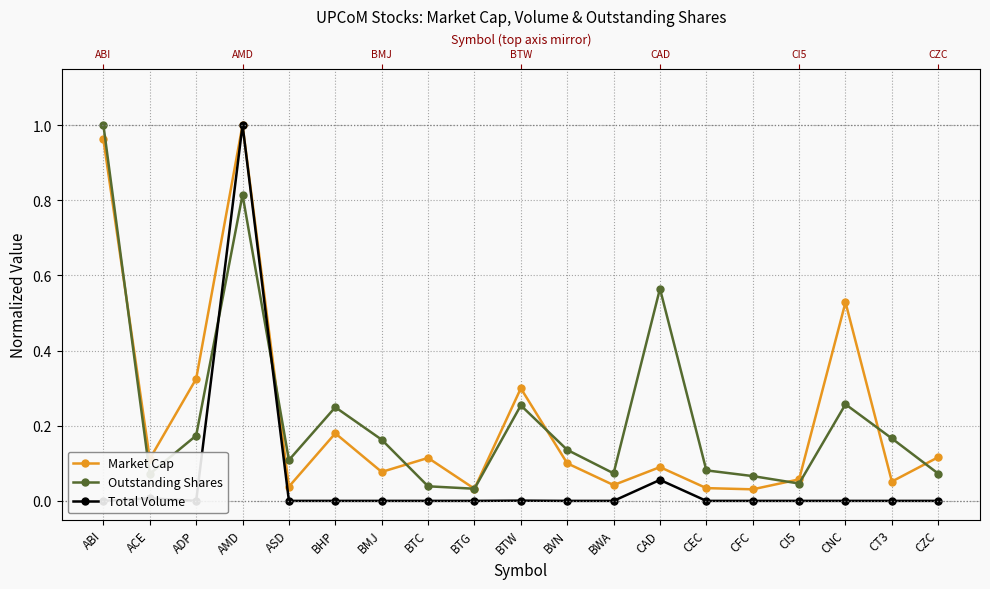

At which category does the chart reach its minimum across all series?

ABI